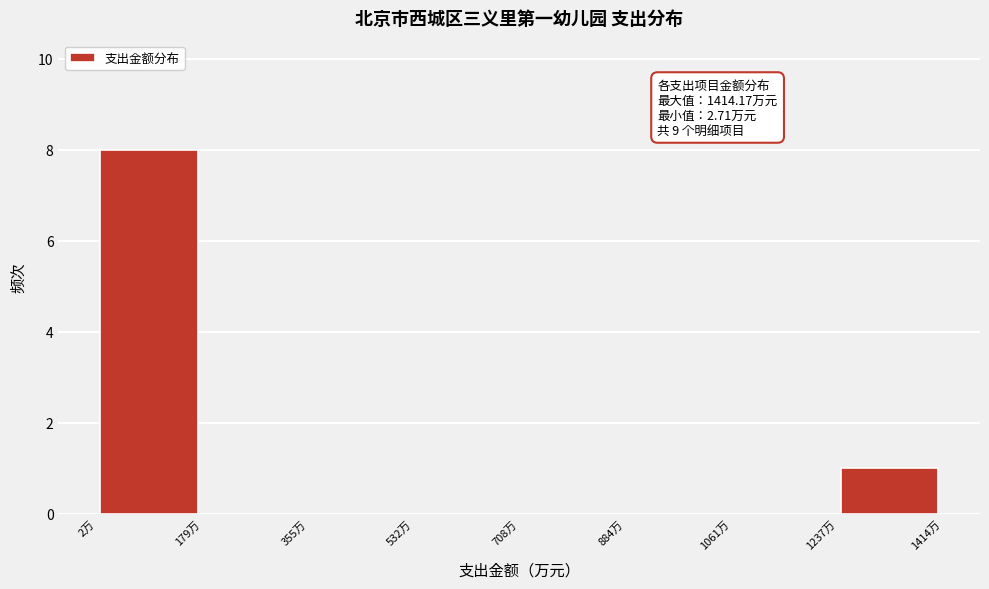

Over which range of the x-axis is the bar tallest?

0 to 180